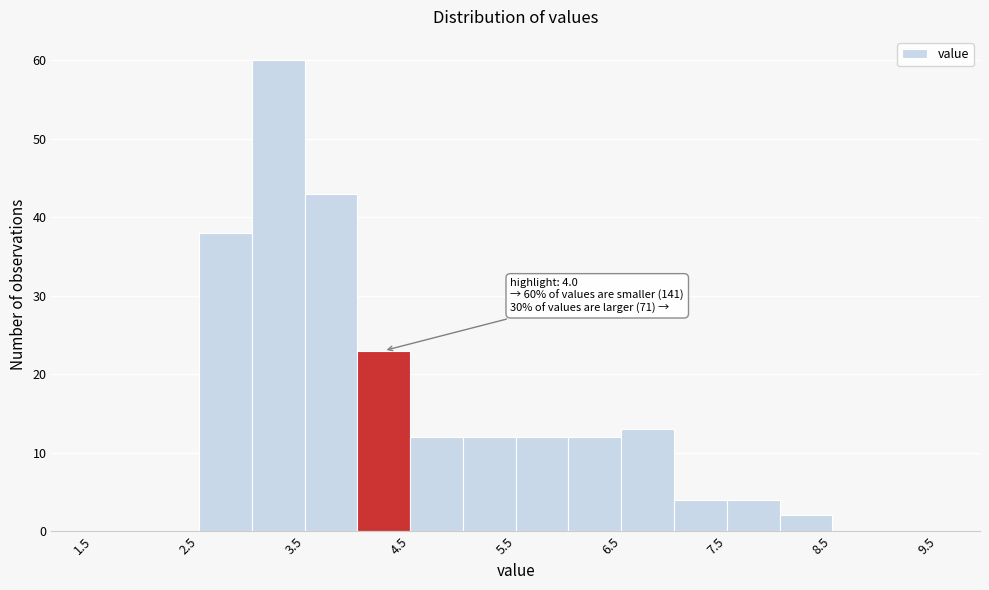

Which range on the x-axis has the tallest bar?

3.0 to 3.5